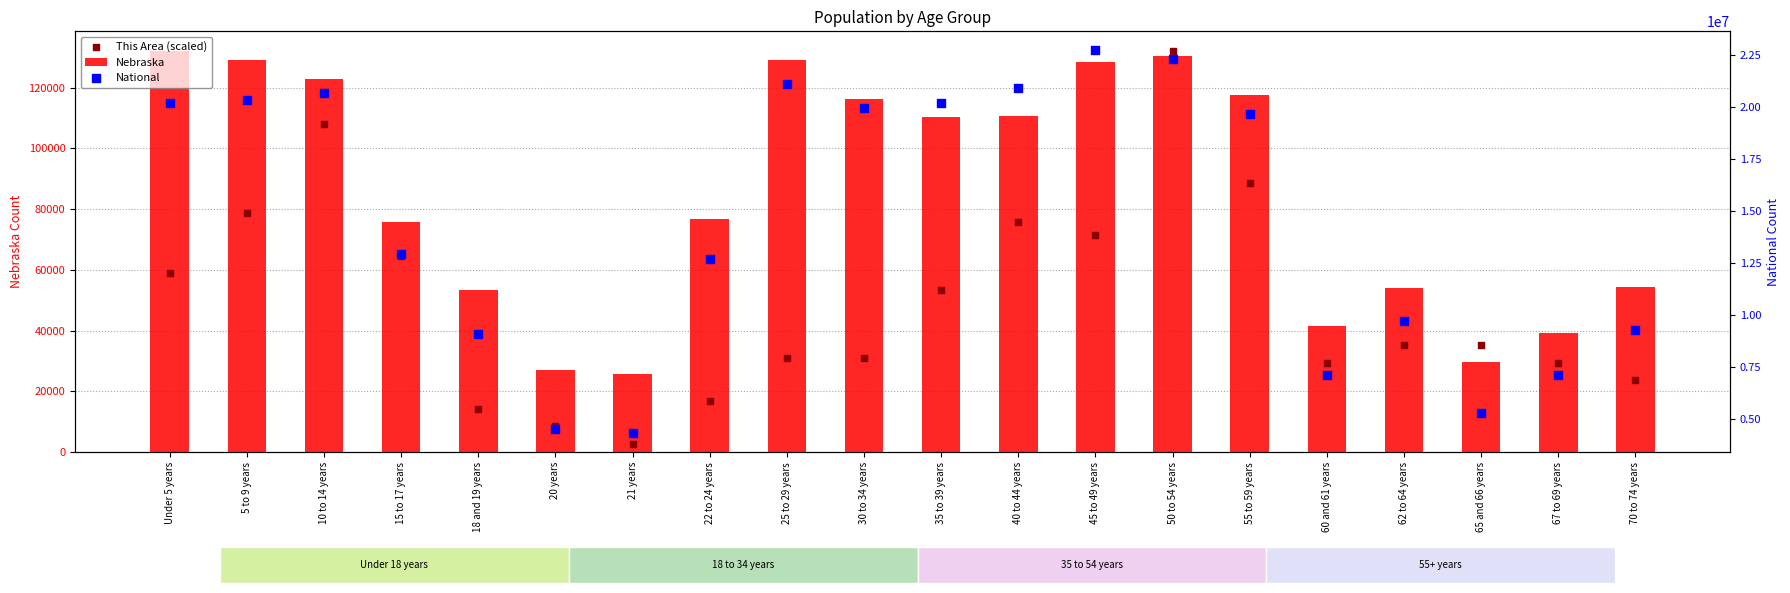

What are all the series names shown in the legend?

Nebraska, This Area (scaled), National